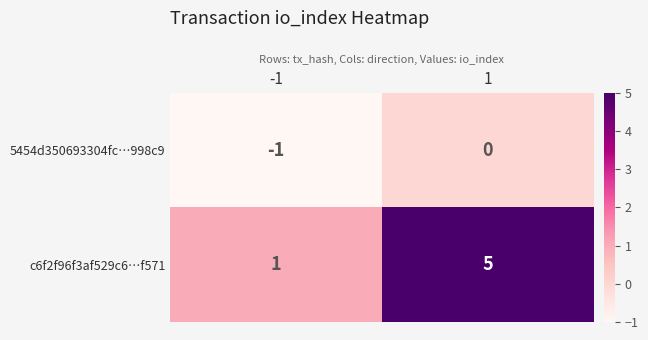

Rank the series by their maximum value, from lowest to highest.

5454d350693304fc…998c9, c6f2f96f3af529c6…f571